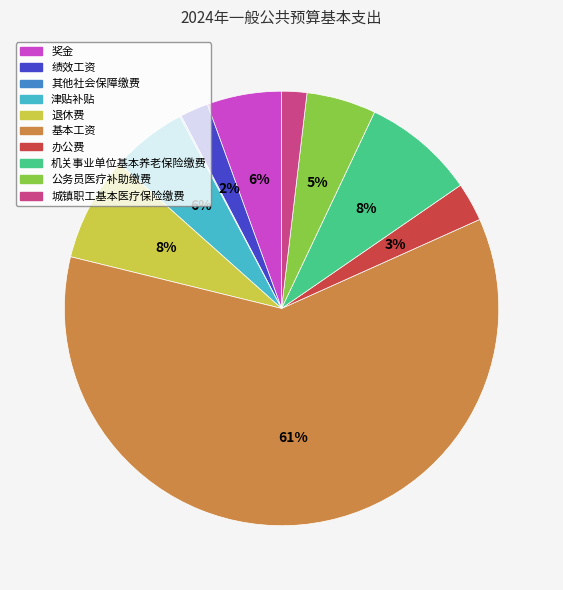

What is the majority slice?

基本工资